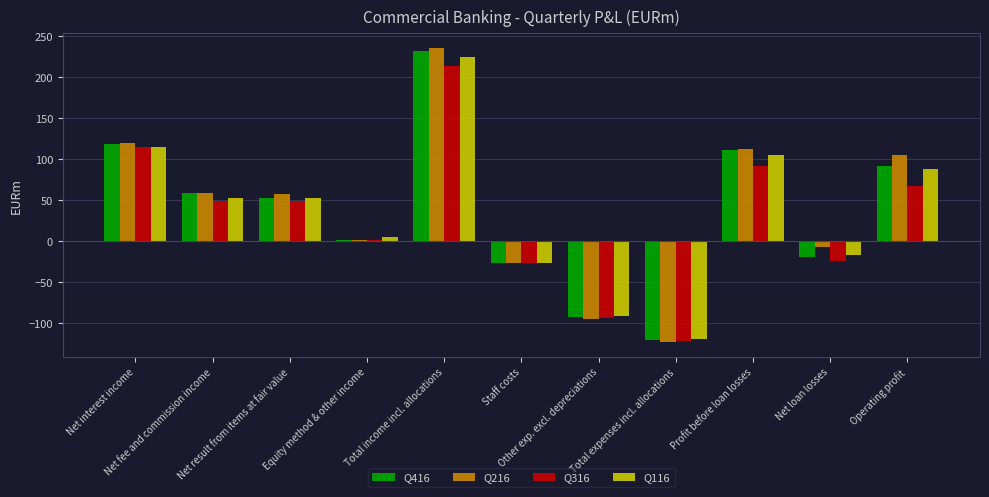

Reading left to right, list all the values displayed in this chart.

Q416: Net interest income=118	Net fee and commission income=59	Net result from items at fair value=53	Equity method & other income=1	Total income incl. allocations=231	Staff costs=-27	Other exp. excl. depreciations=-93	Total expenses incl. allocations=-120	Profit before loan losses=111	Net loan losses=-20	Operating profit=91
Q216: Net interest income=119	Net fee and commission income=58	Net result from items at fair value=57	Equity method & other income=1	Total income incl. allocations=235	Staff costs=-27	Other exp. excl. depreciations=-95	Total expenses incl. allocations=-123	Profit before loan losses=112	Net loan losses=-7	Operating profit=105
Q316: Net interest income=114	Net fee and commission income=49	Net result from items at fair value=49	Equity method & other income=1	Total income incl. allocations=213	Staff costs=-27	Other exp. excl. depreciations=-94	Total expenses incl. allocations=-122	Profit before loan losses=91	Net loan losses=-24	Operating profit=67
Q116: Net interest income=115	Net fee and commission income=52	Net result from items at fair value=52	Equity method & other income=5	Total income incl. allocations=224	Staff costs=-27	Other exp. excl. depreciations=-91	Total expenses incl. allocations=-119	Profit before loan losses=105	Net loan losses=-17	Operating profit=88